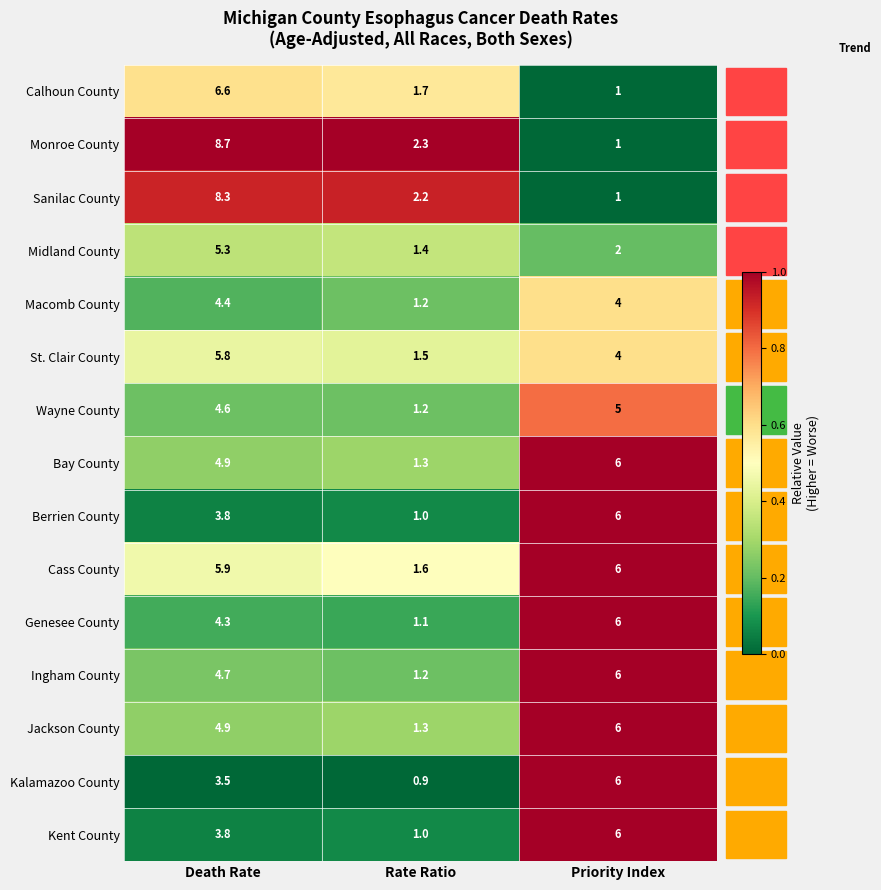

Which category has the lowest value in the Berrien County series?

Rate Ratio